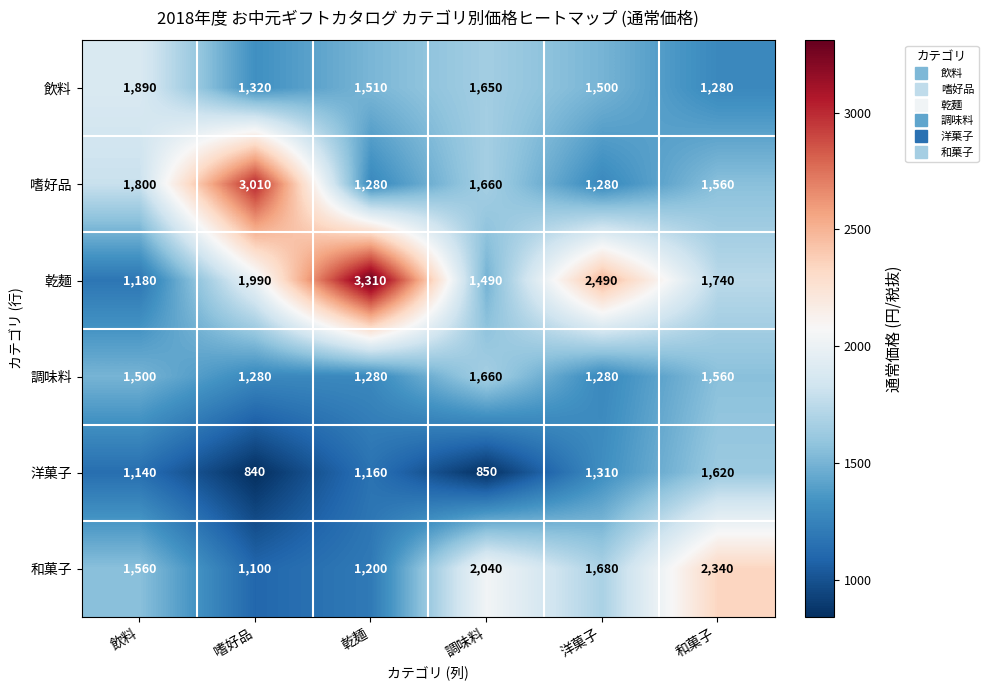

What is the spread (max minus min) of values at 調味料?

1190